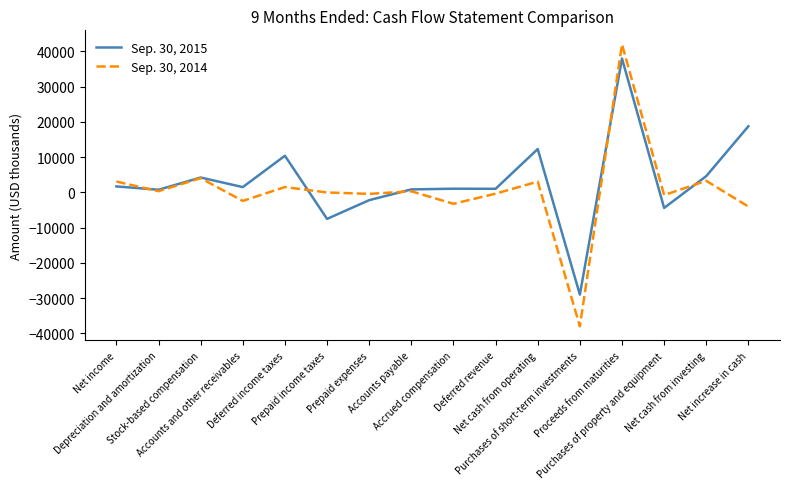

The value of Sep. 30, 2015 at Net cash from operating is 4263. True or false?

False